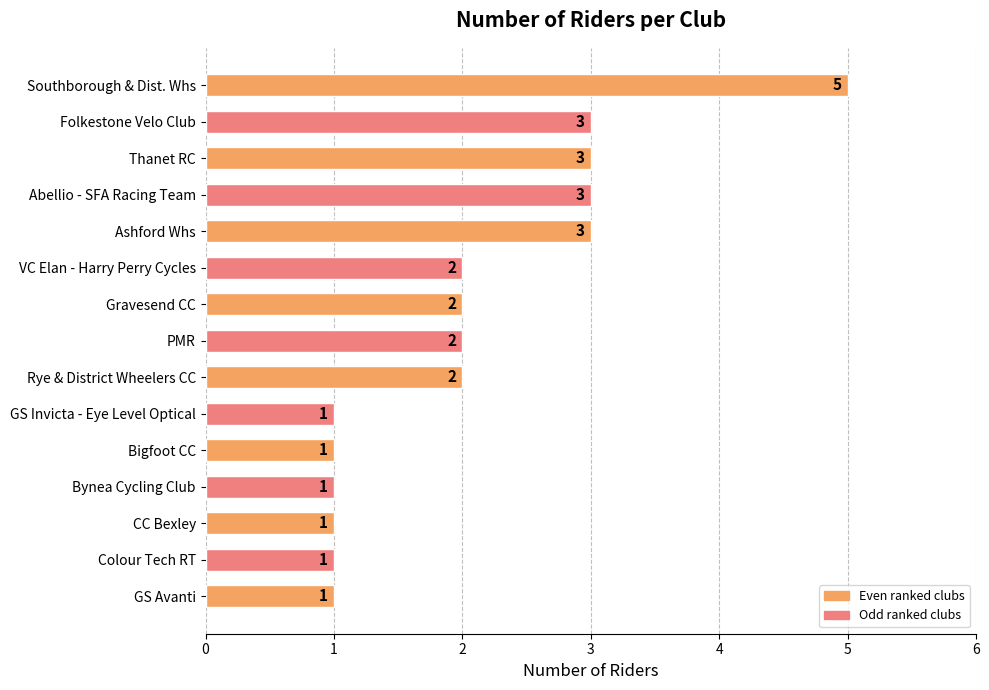

How many values are between 1 and 3?

14